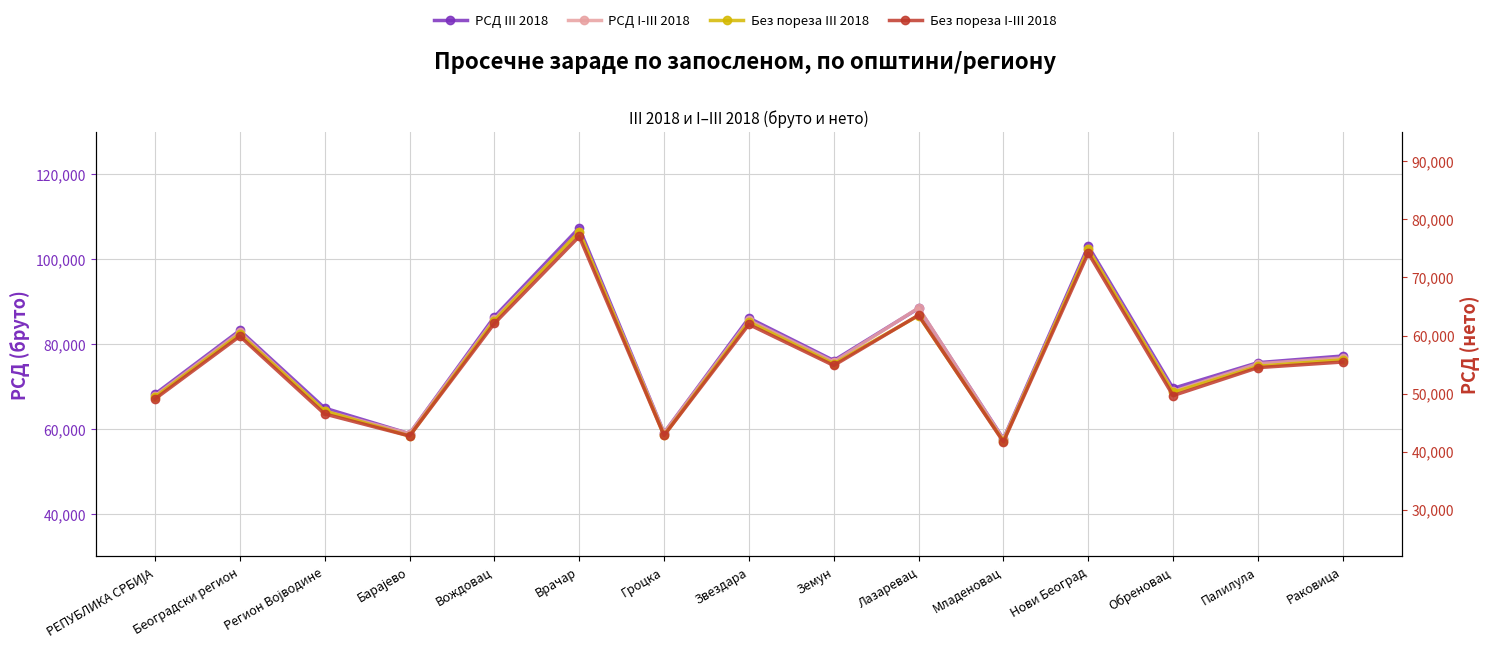

Which series has the largest total across all categories?

РСД III 2018